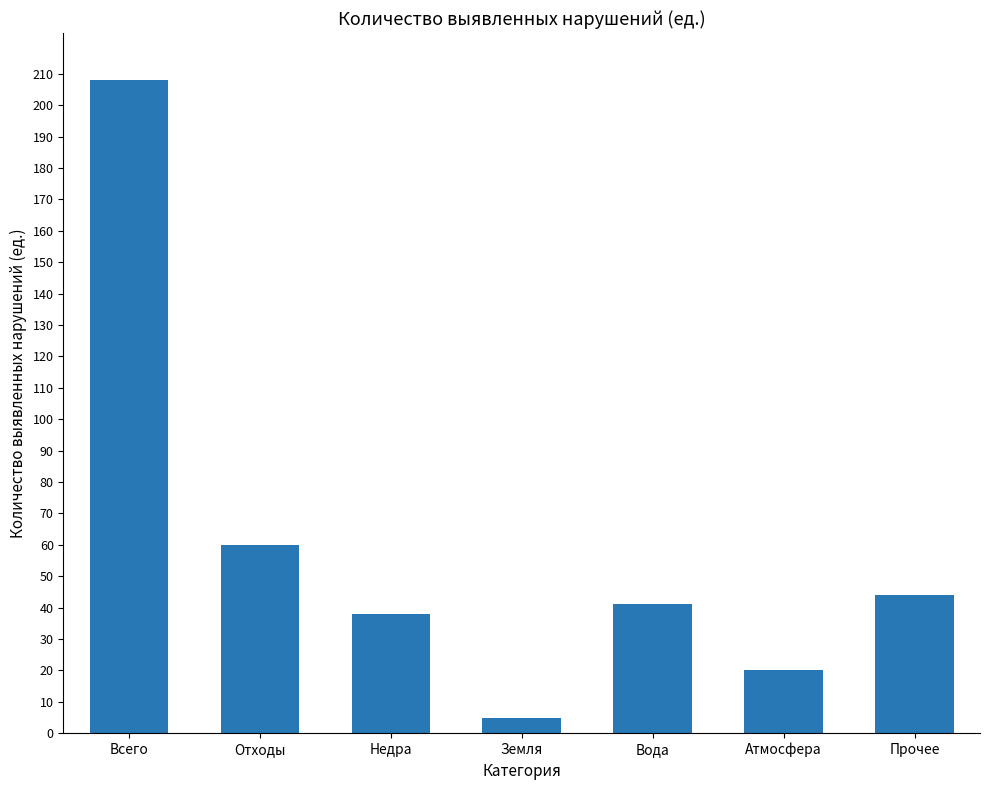

Which label corresponds to the largest value in the chart?

Всего